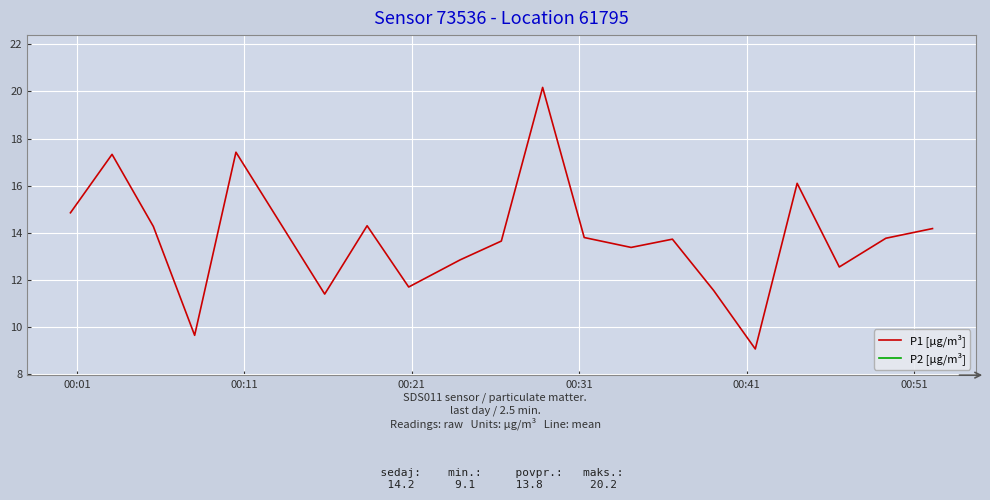

List the series in order of their peak value, lowest first.

P2 [µg/m³], P1 [µg/m³]